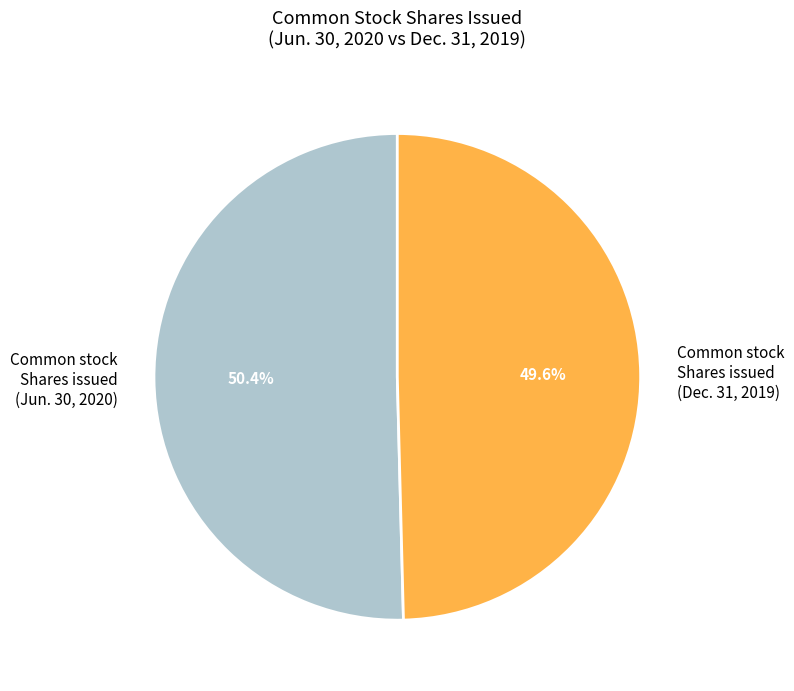

Combined, do Common stock Shares issued (Dec. 31, 2019) and Common stock Shares issued (Jun. 30, 2020) account for over 50%?

Yes